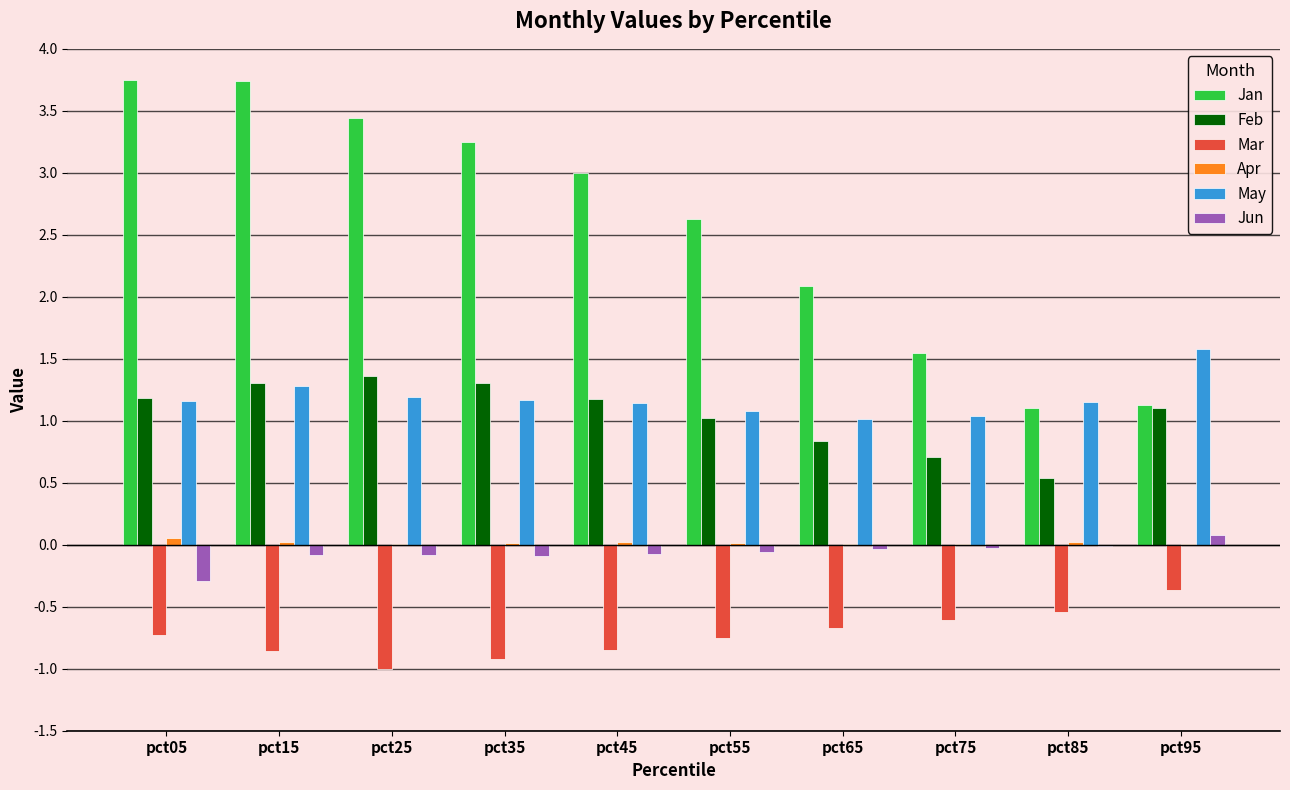

The value of Jun at pct65 is -0.0. True or false?

True